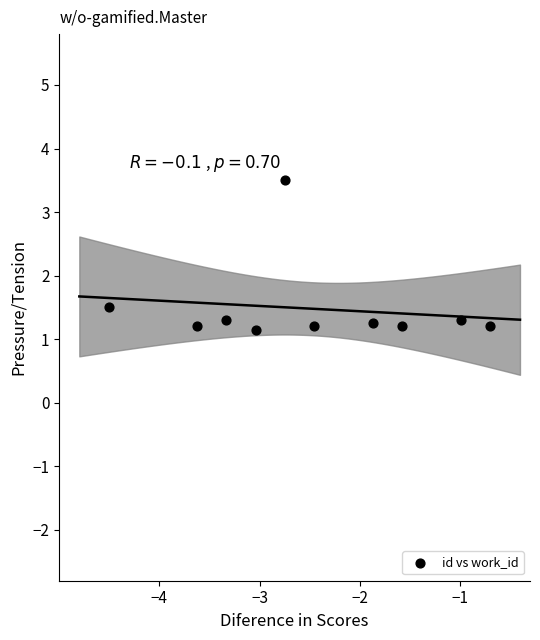

What is the range of X values (max minus min)?

3.8